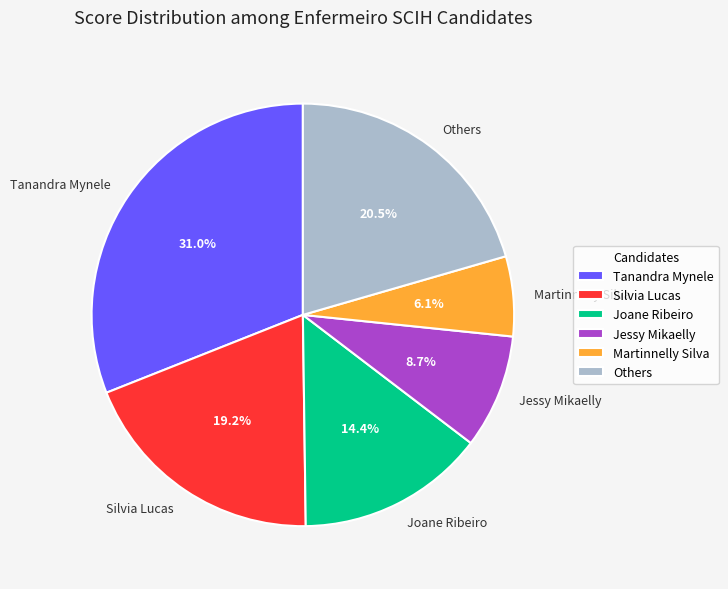

Rank the categories by value from lowest to highest.

Martinnelly Silva, Jessy Mikaelly, Joane Ribeiro, Silvia Lucas, Others, Tanandra Mynele